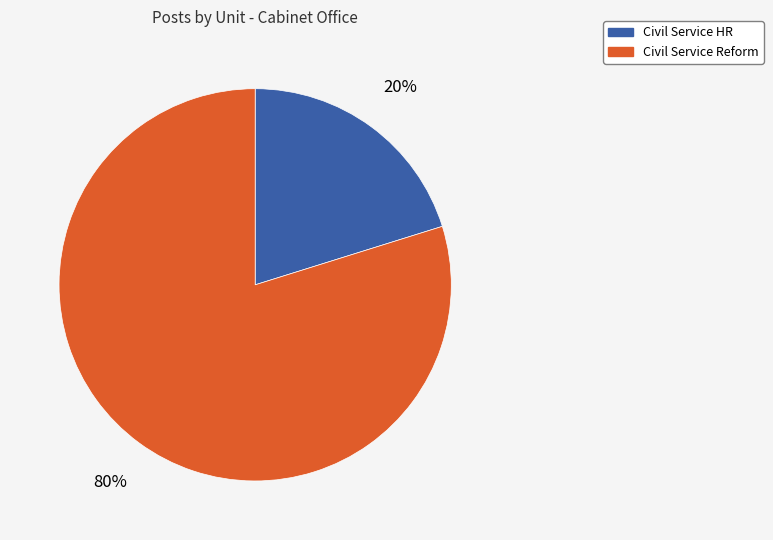

To the nearest percent, what is the difference between the largest and smallest slice percentages?

60%